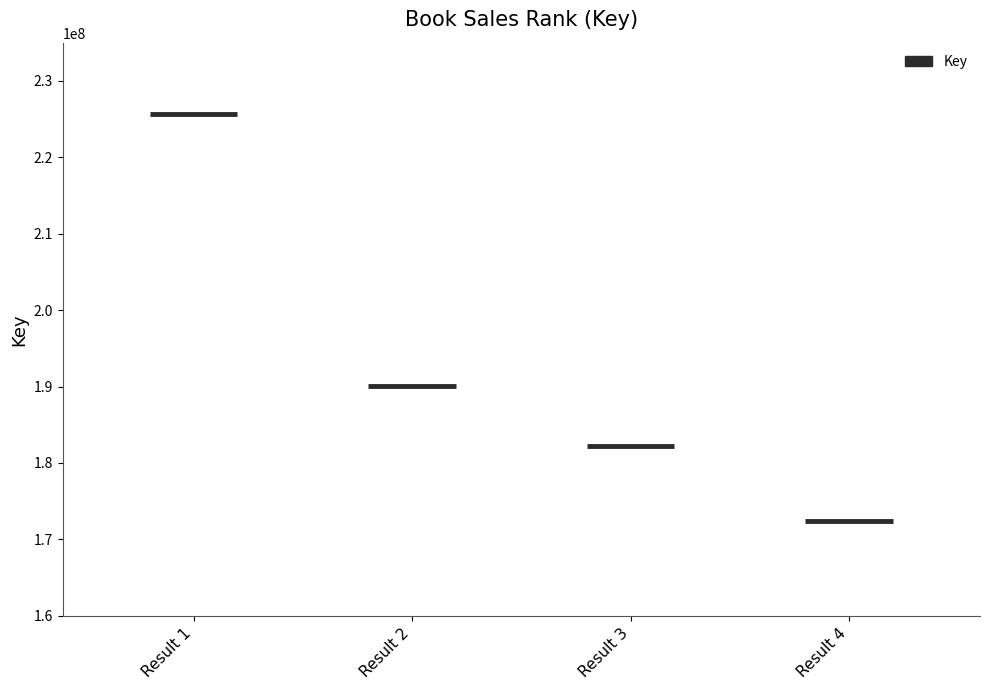

True or false: the data shows 101420987 at Disney Princess Music Player Storybook.

False